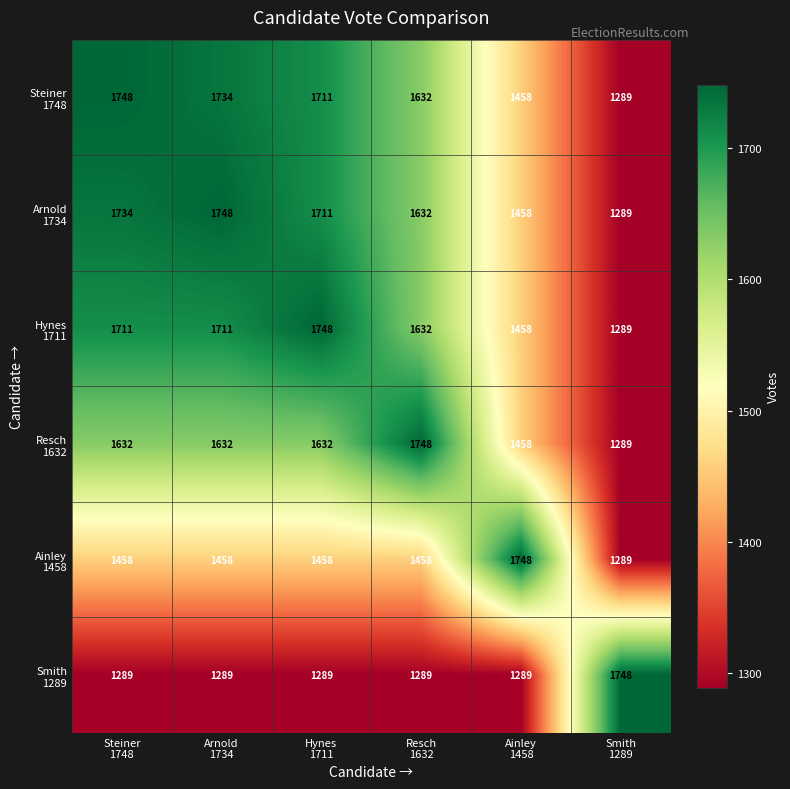

What is the smallest value displayed?

1289